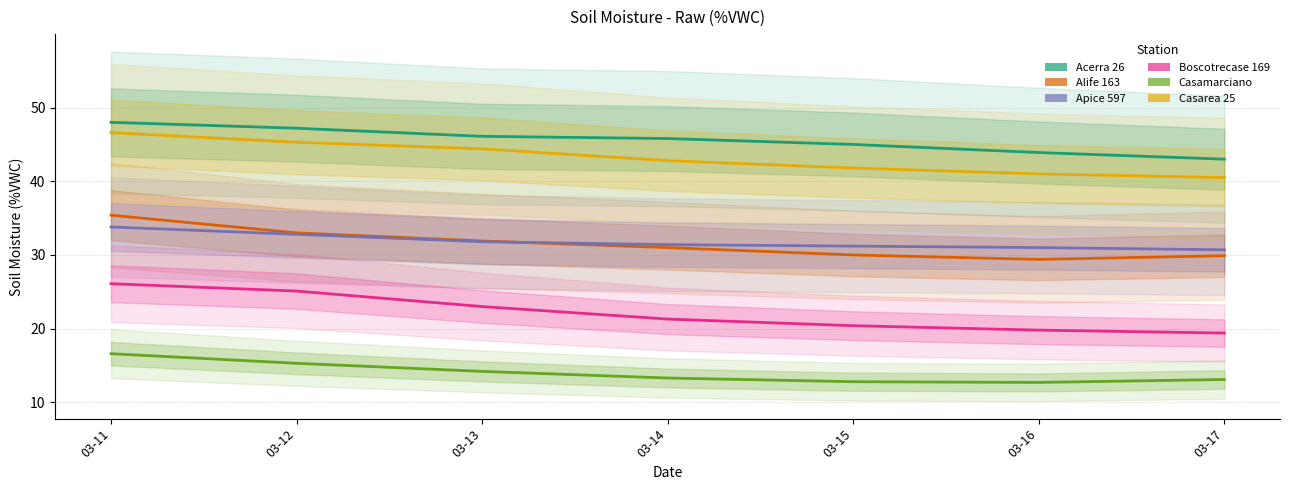

How many data points in Alife 163 are less than 31?

3